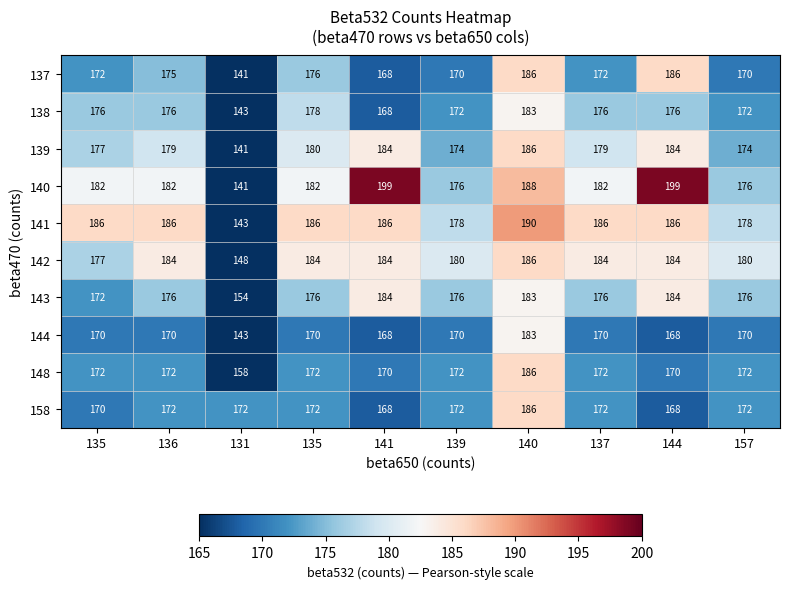

Which series has the largest total across all categories?

140